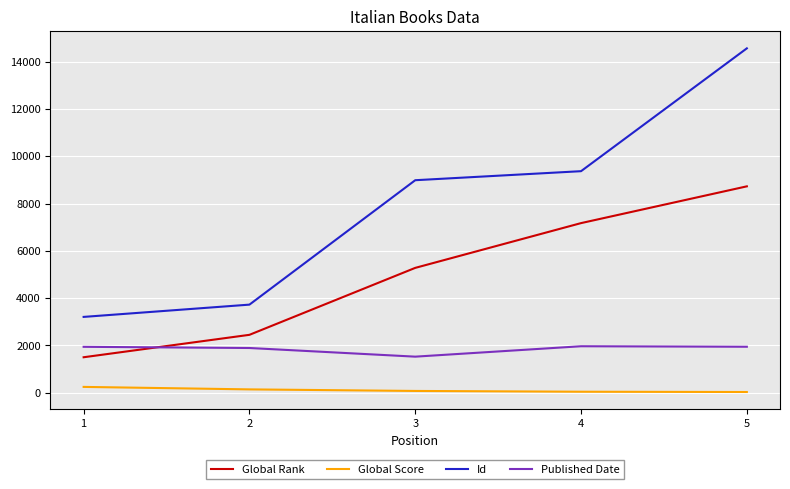

The Global Score series shows 33 at 5. True or false?

True